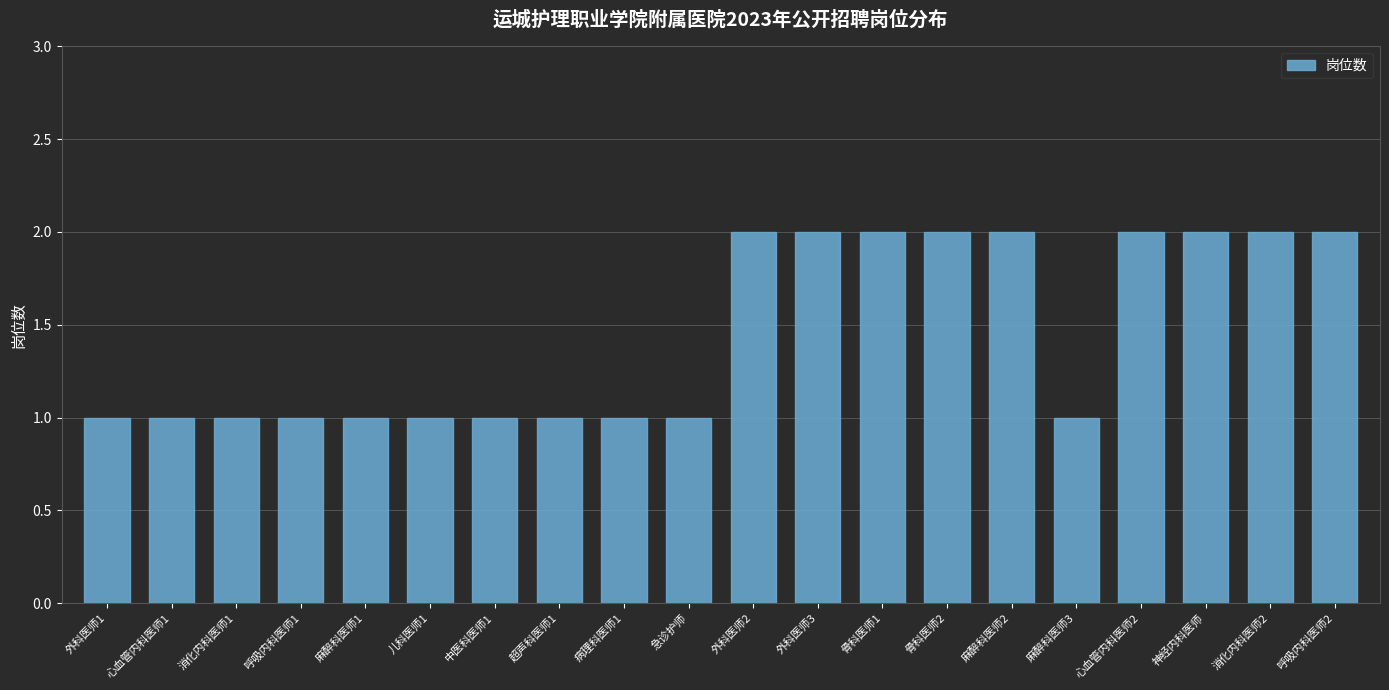

Approximately how many times larger is the value at 心血管内科医师1 compared to 急诊护师?

1.0